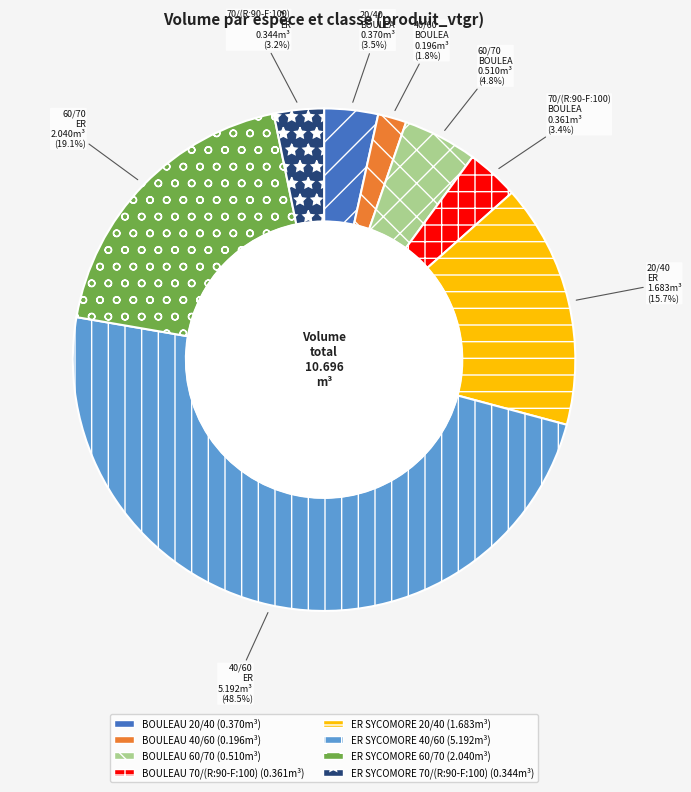

To the nearest percent, what percentage of the pie is BOULEAU 70/(R:90-F:100)?

3%